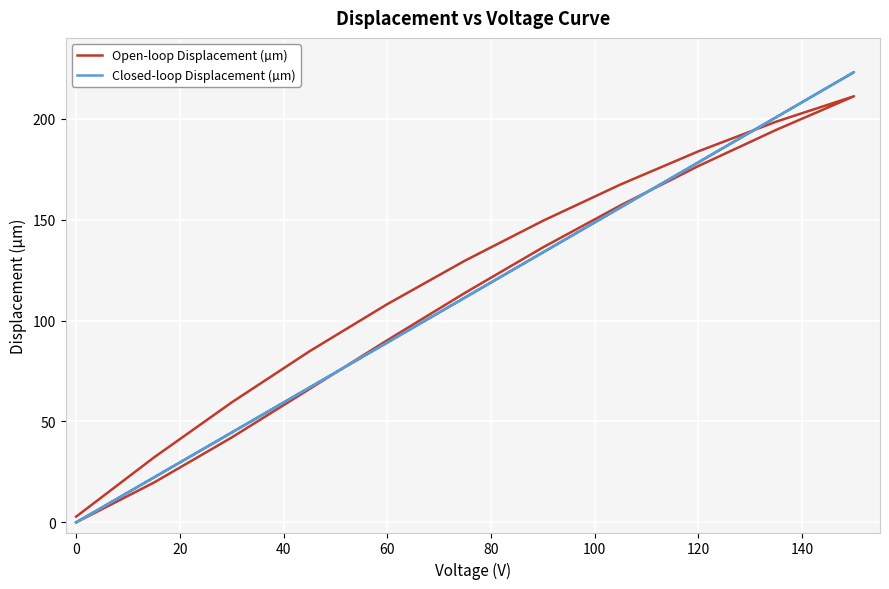

Reading left to right, list all the values displayed in this chart.

Open-loop Displacement (µm): 0.0	19.7	42.1	66.1	90.2	113.7	136.2	157.1	176.6	194.5	211.1	198.5	183.8	167.4	149.4	129.7	108.1	84.8	59.4	32.2	2.8
Closed-loop Displacement (µm): 0.0	22.2	44.5	66.8	89.1	111.4	133.7	156.0	178.4	200.7	223.1	200.7	178.4	156.1	133.8	111.5	89.1	66.8	44.6	22.3	0.0